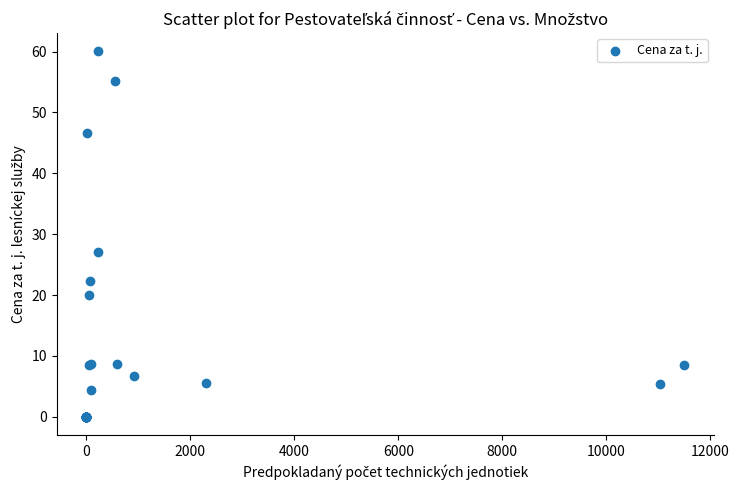

What Y value in the scatter plot is closest to 30?

27.1